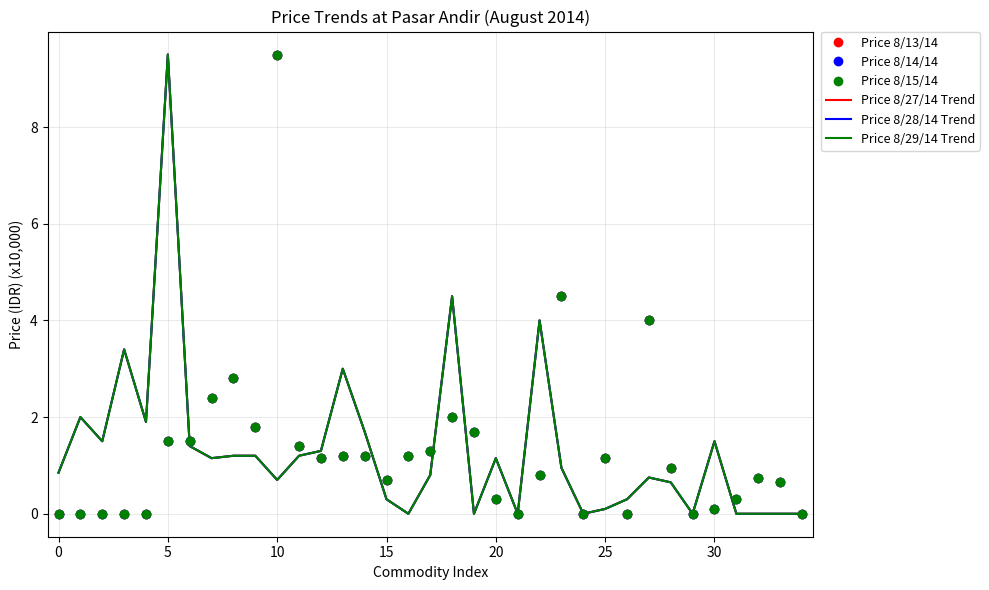

What is the label of the 30th point from the left?

29